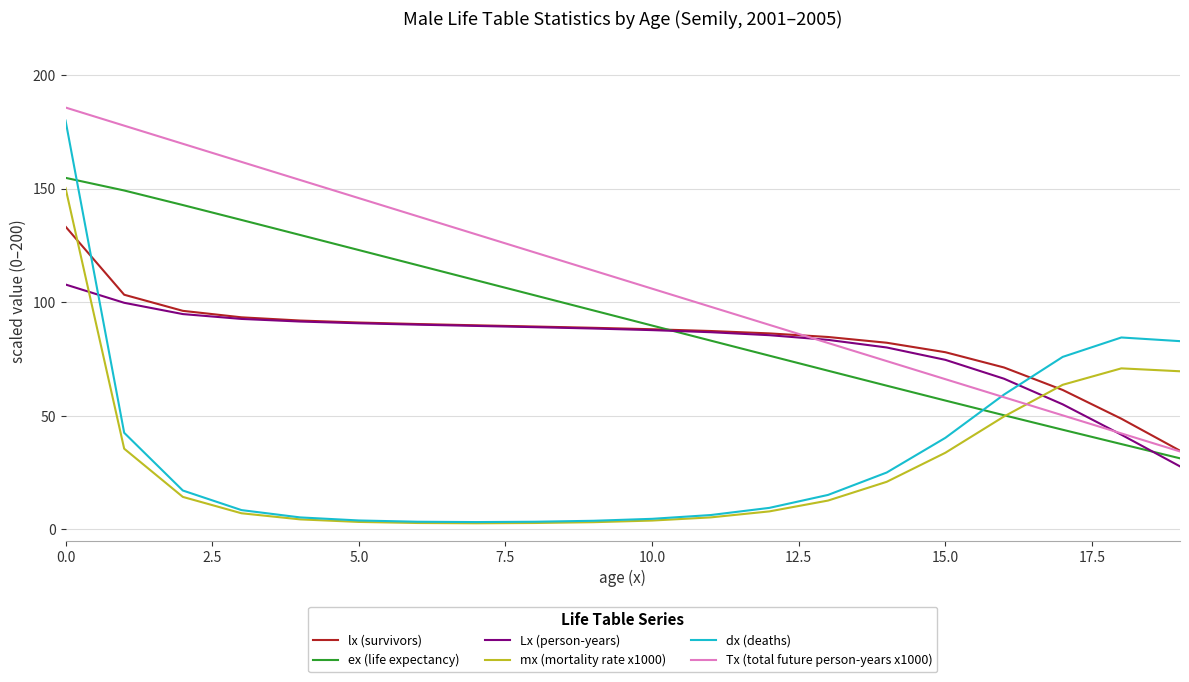

Which series has the largest total across all categories?

Tx (total future person-years x1000)